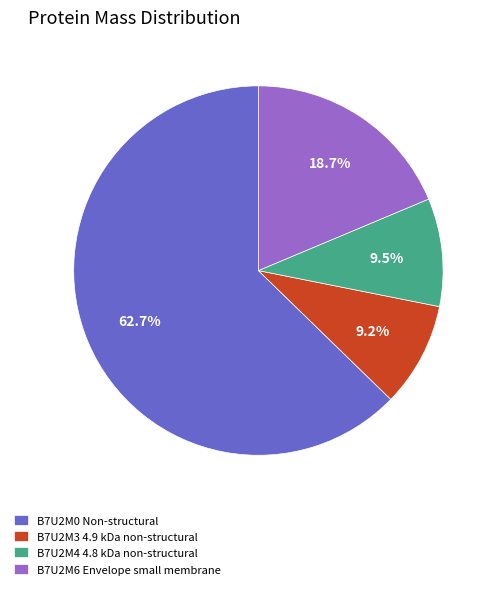

To the nearest percent, what is the combined percentage of B7U2M3 4.9 kDa non-structural and B7U2M6 Envelope small membrane?

28%